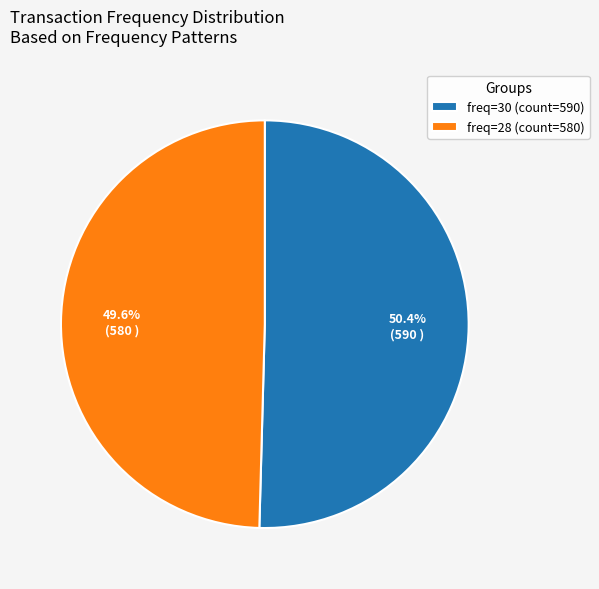

Which category has the biggest portion of the pie?

freq=30 (count=590)